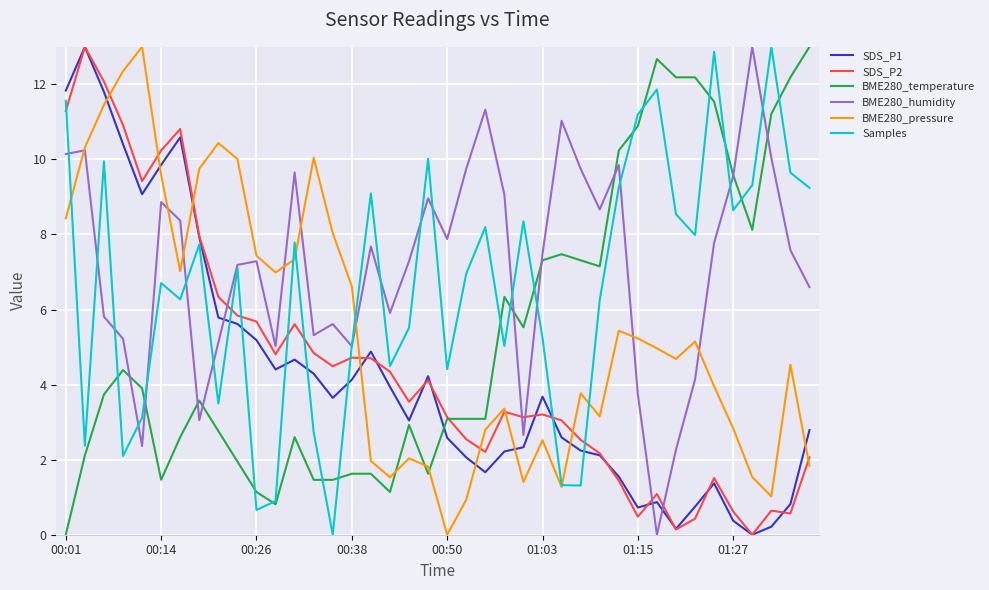

Which series has the largest total across all categories?

BME280_humidity